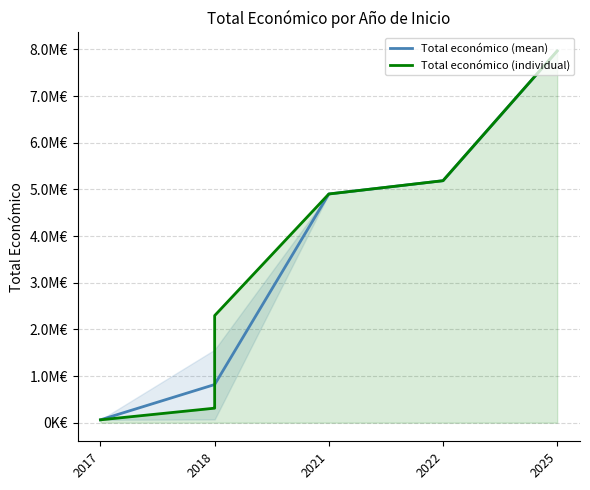

What is the label of the 8th point from the right?

2018